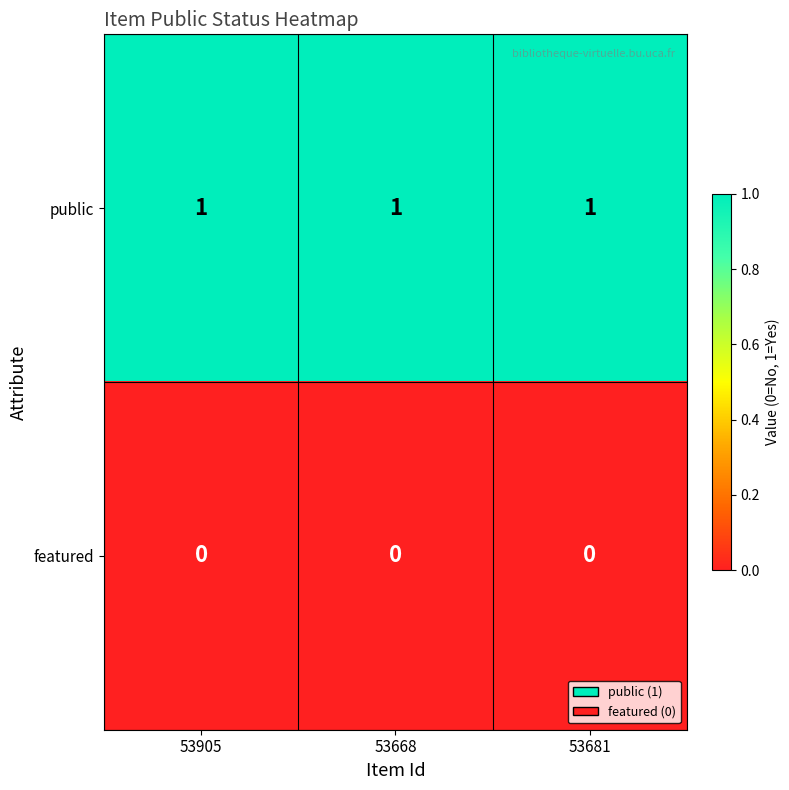

The value of public at 53681 is 0. True or false?

False